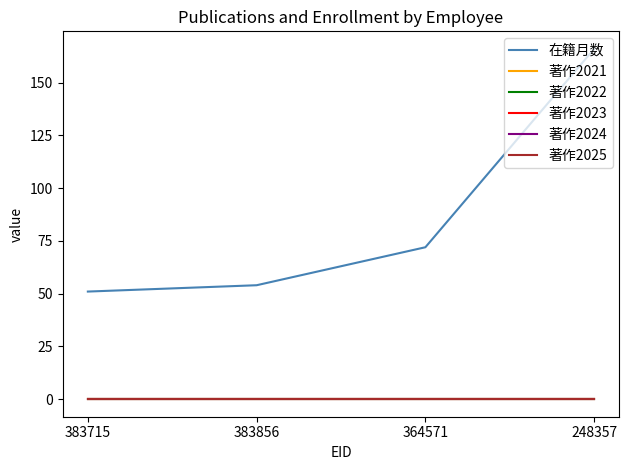

The 著作2025 series shows 0 at 364571. True or false?

True